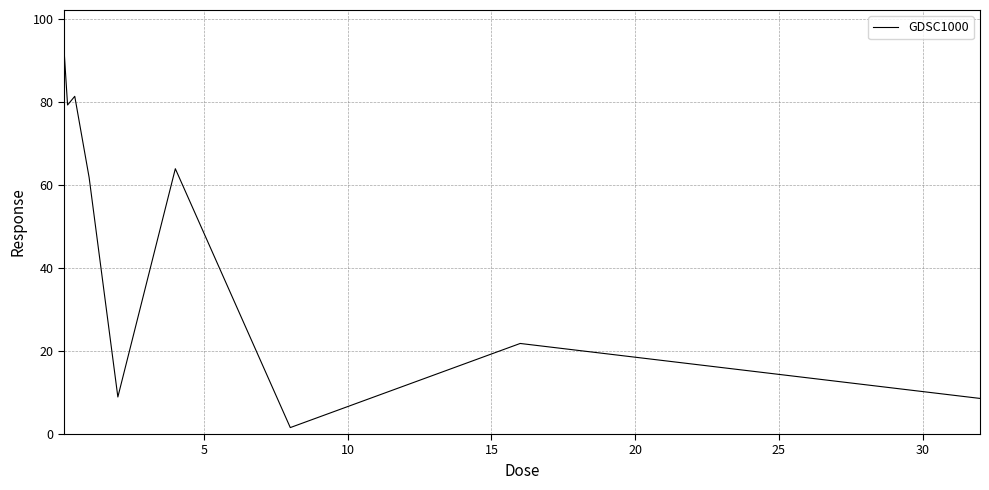

What is the greatest value displayed?

92.8